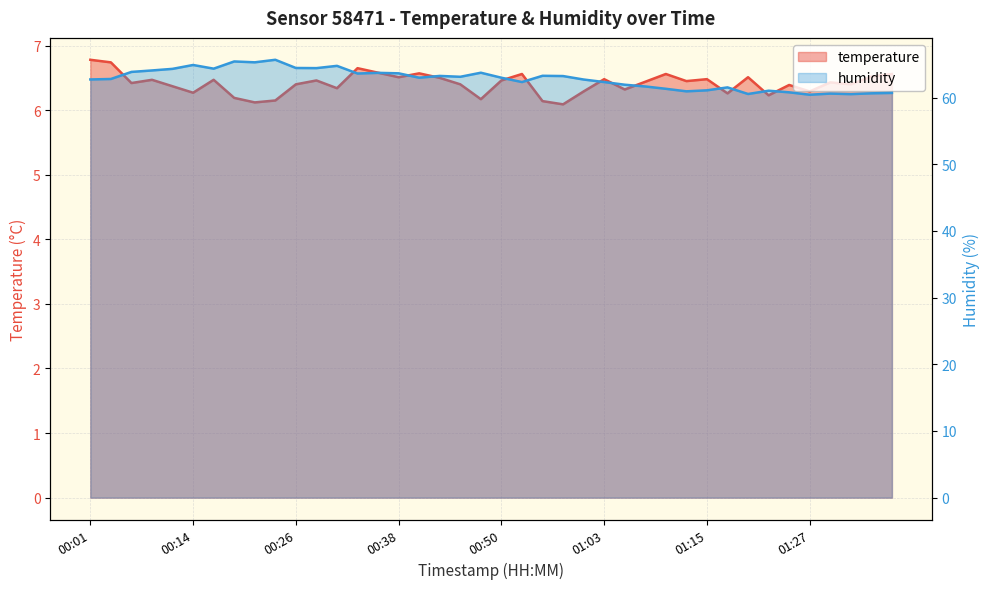

What is the maximum value shown in the chart?

65.7